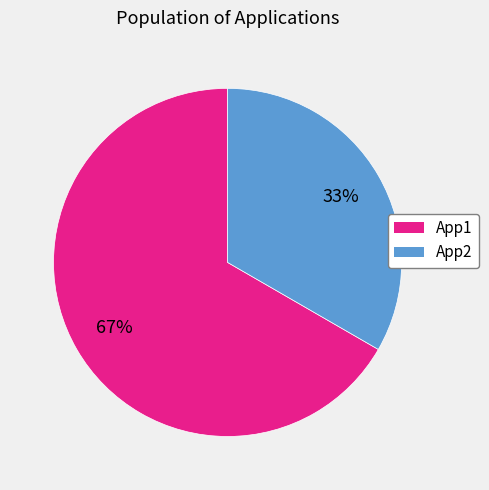

True or false: App1 accounts for 75% of the total.

False